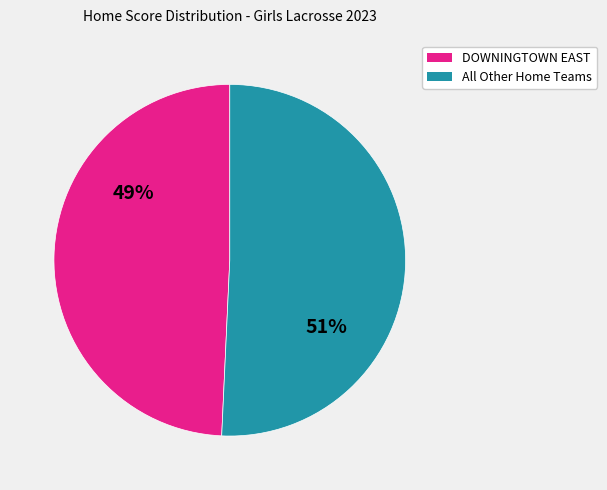

To the nearest percent, what is the average slice percentage?

50%